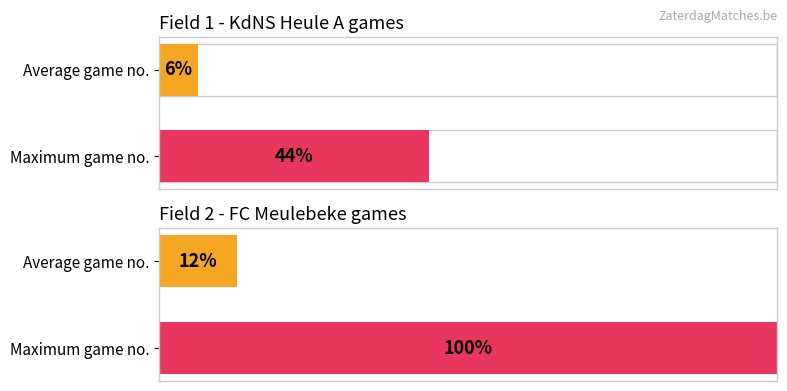

The chart shows a value of 43.8 at 1. True or false?

True